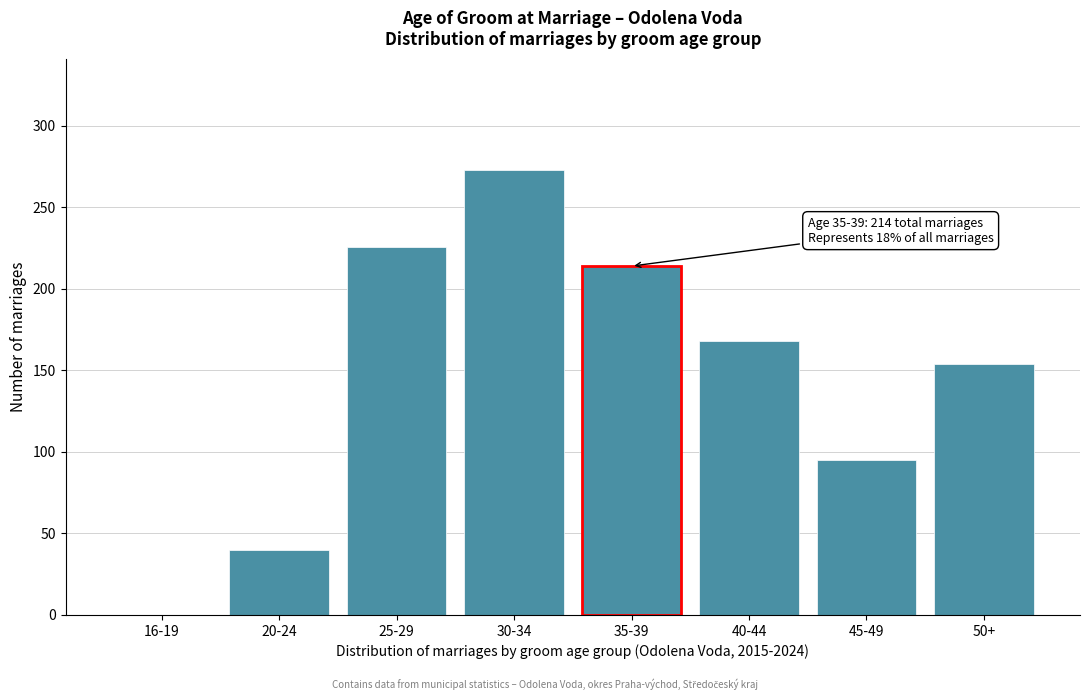

Reading left to right, transcribe all the data shown in this chart.

16-19=0	20-24=40	25-29=226	30-34=273	35-39=214	40-44=168	45-49=95	50+=154